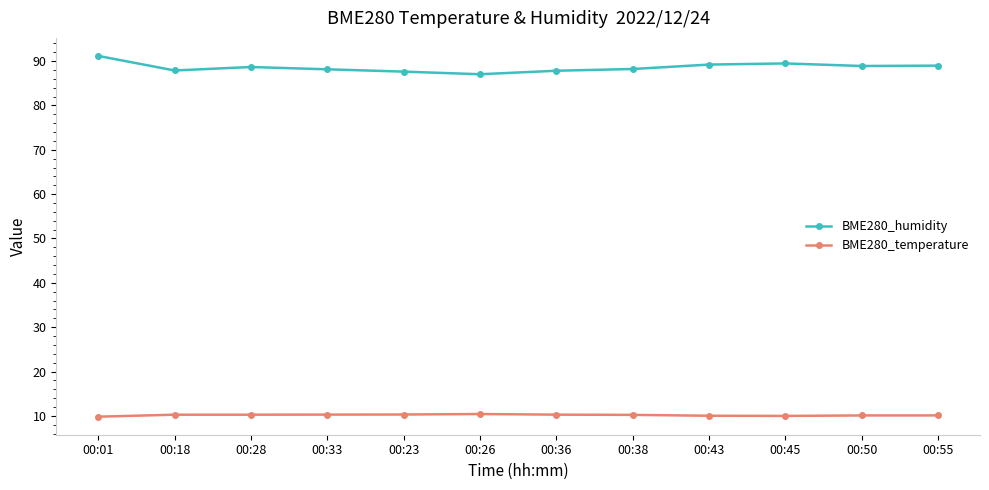

True or false: BME280_temperature has more than 0 points higher than both neighbors.

True